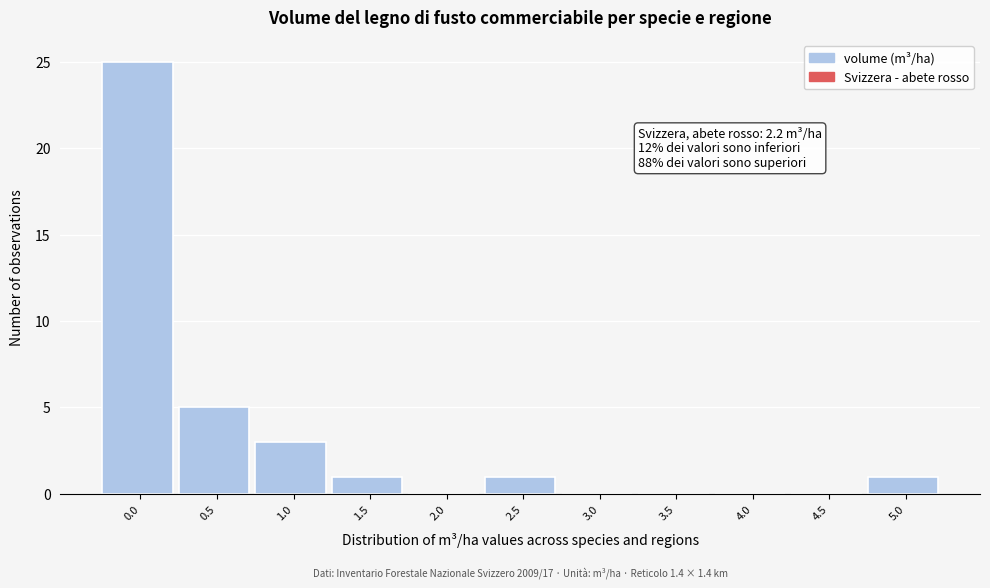

Reading left to right, what are all the values shown in this chart?

0.0=25	0.5=5	1.0=3	1.5=1	2.0=0	2.5=1	3.0=0	3.5=0	4.0=0	4.5=0	5.0=1